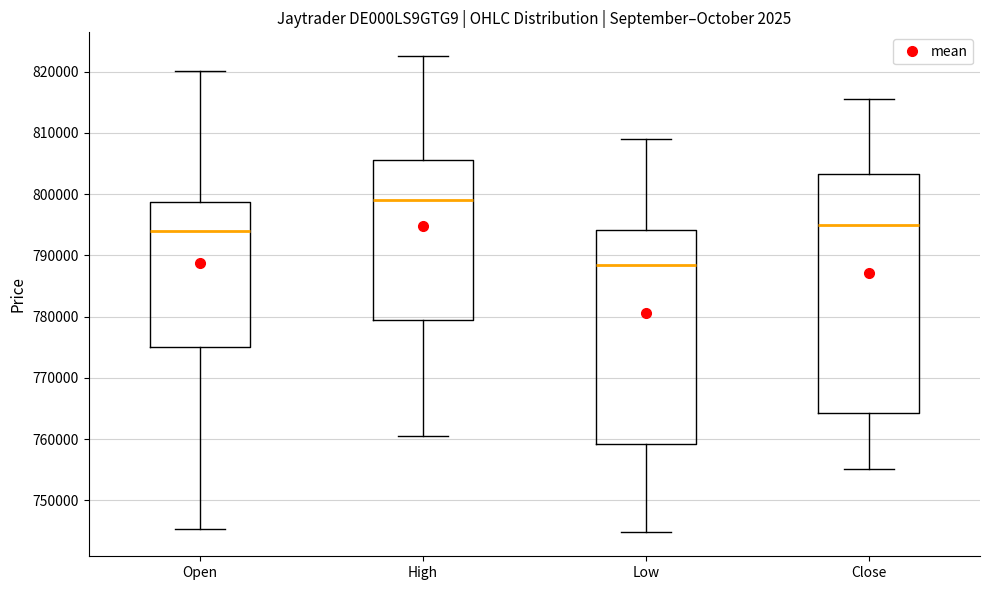

Which box has the highest median line?

High